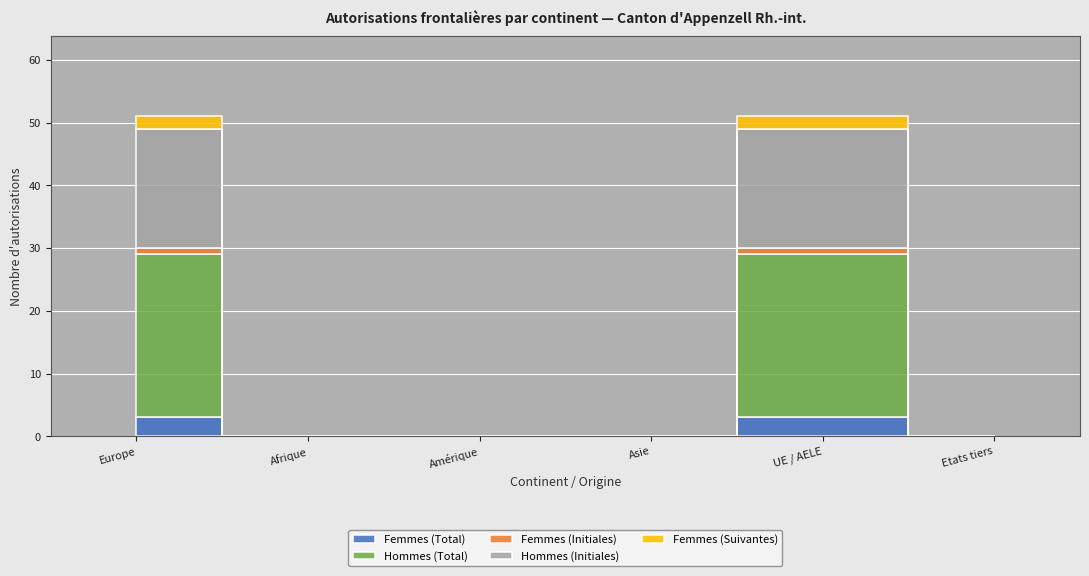

The Femmes (Suivantes) series shows -1 at Afrique. True or false?

False